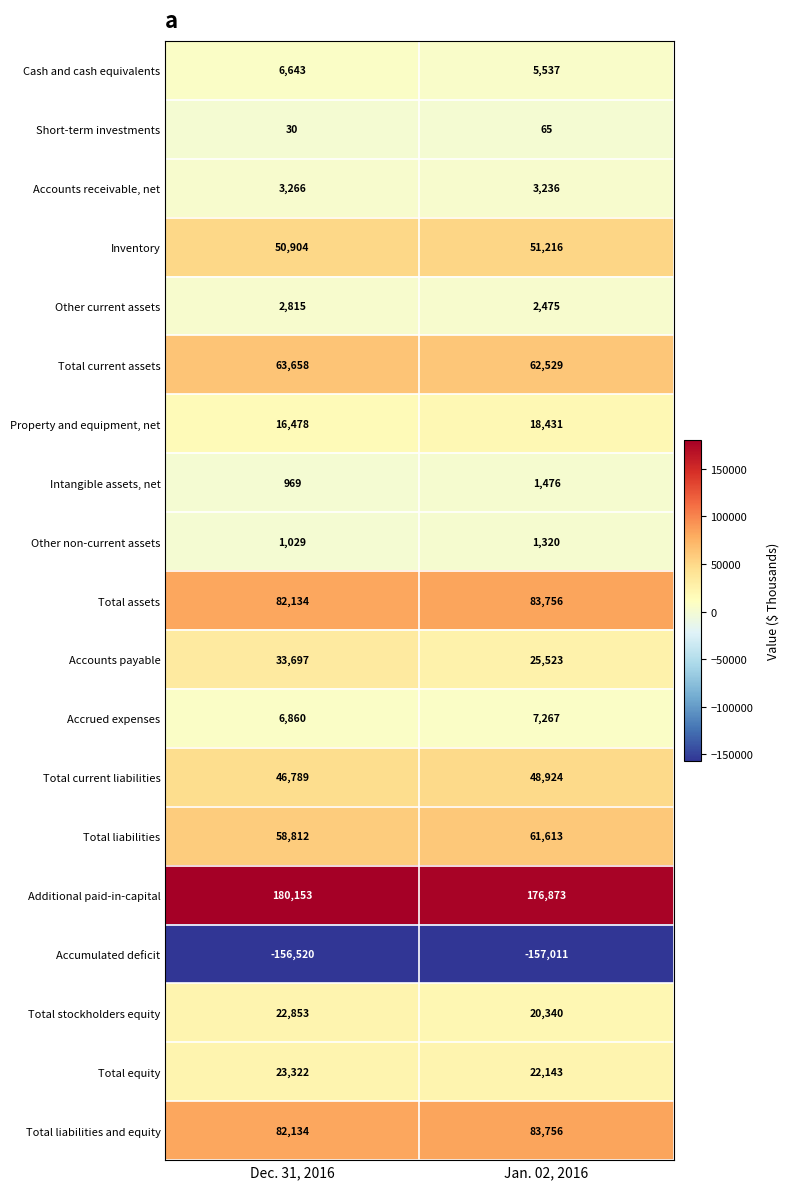

The value of Accrued expenses at Jan. 02, 2016 is 7267. True or false?

True